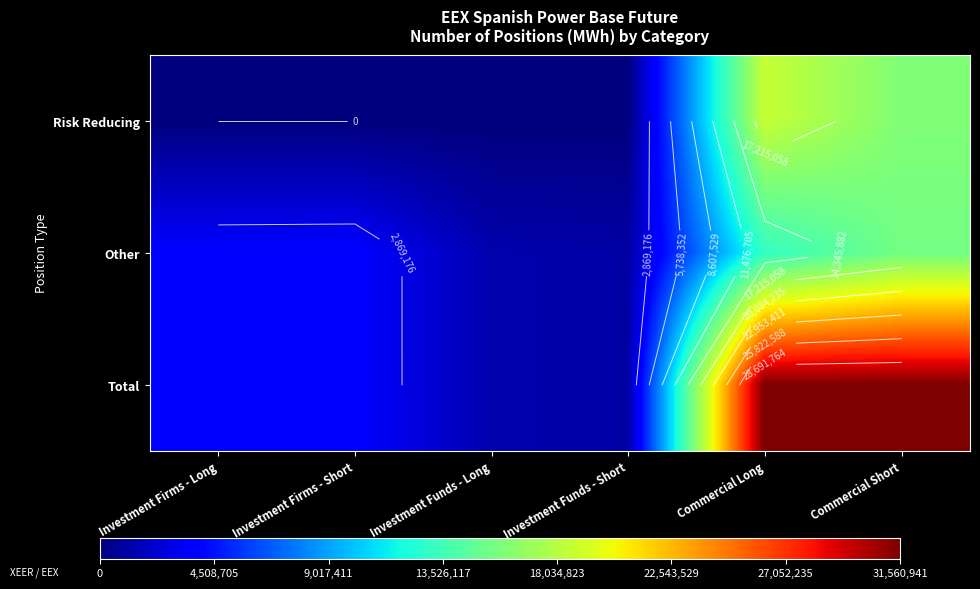

Is the value of Risk Reducing at Investment Funds - Short greater than the value of Total at Investment Firms - Short?

No